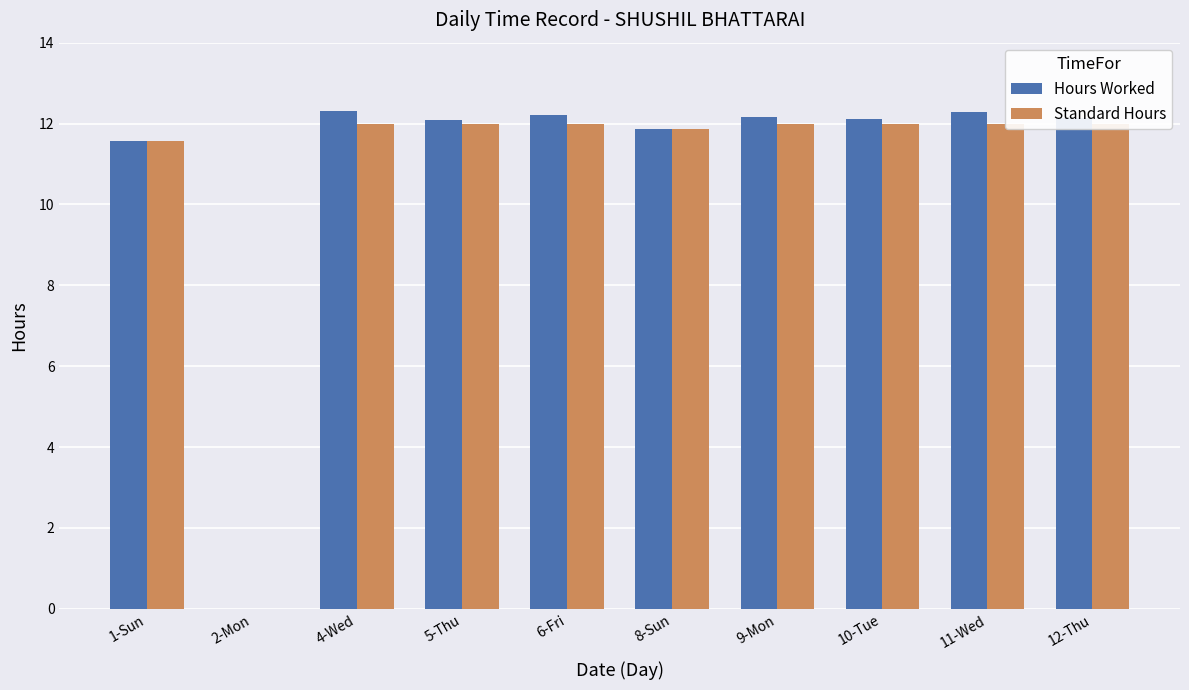

At which category does the chart reach its minimum across all series?

2-Mon